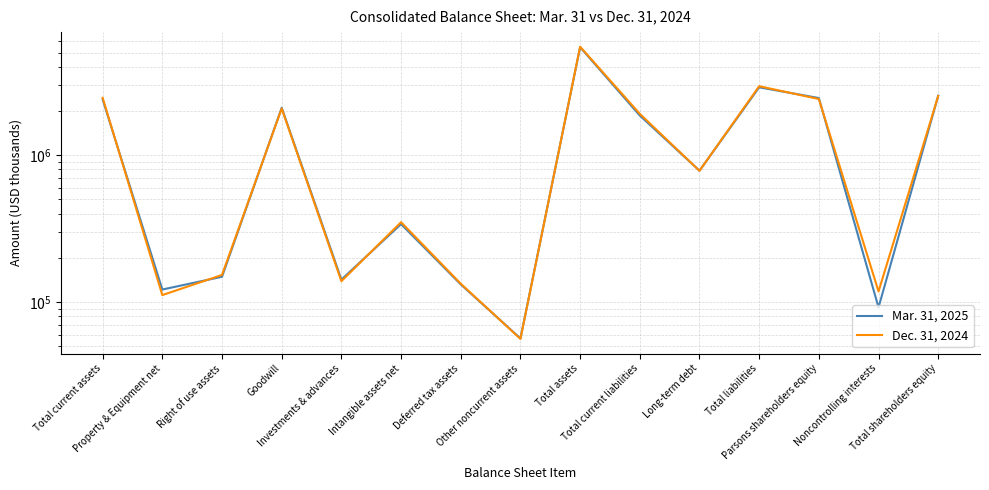

What is the label of the 6th point from the left?

Intangible assets net